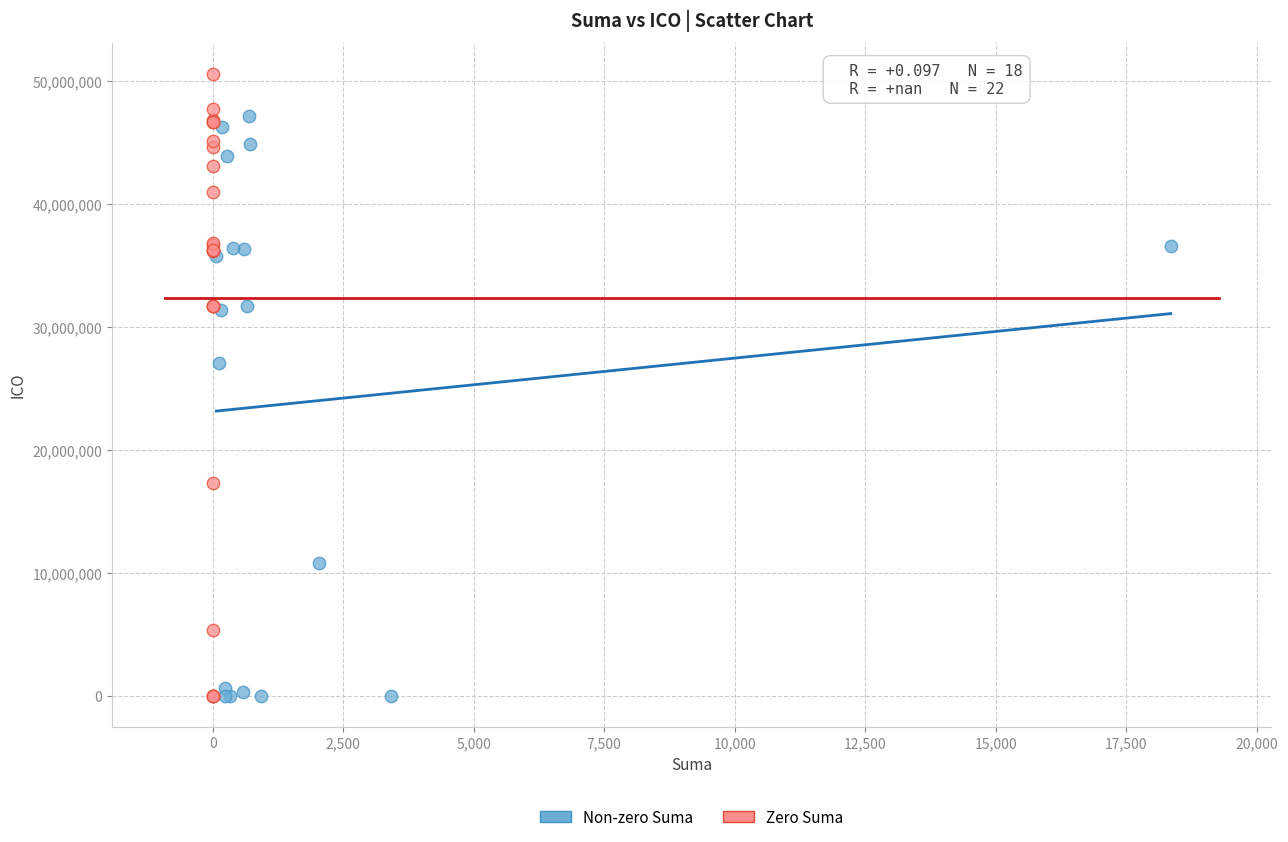

What are all the series names shown in the legend?

Non-zero Suma, Zero Suma